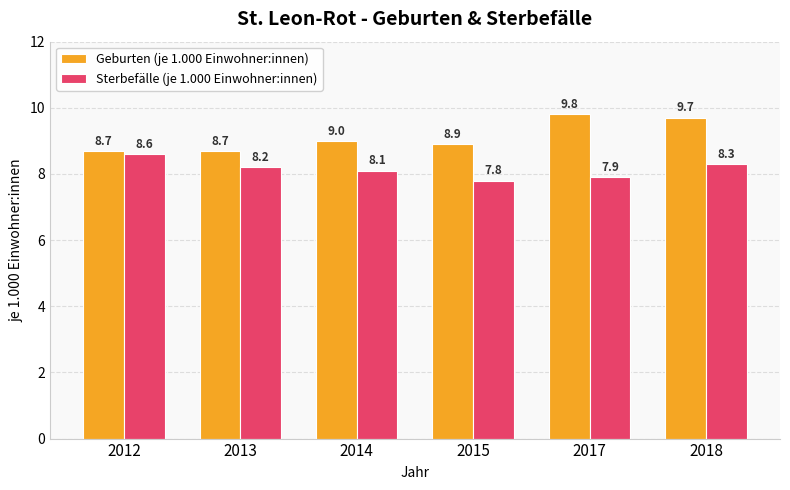

What is the maximum value shown in the chart?

9.8